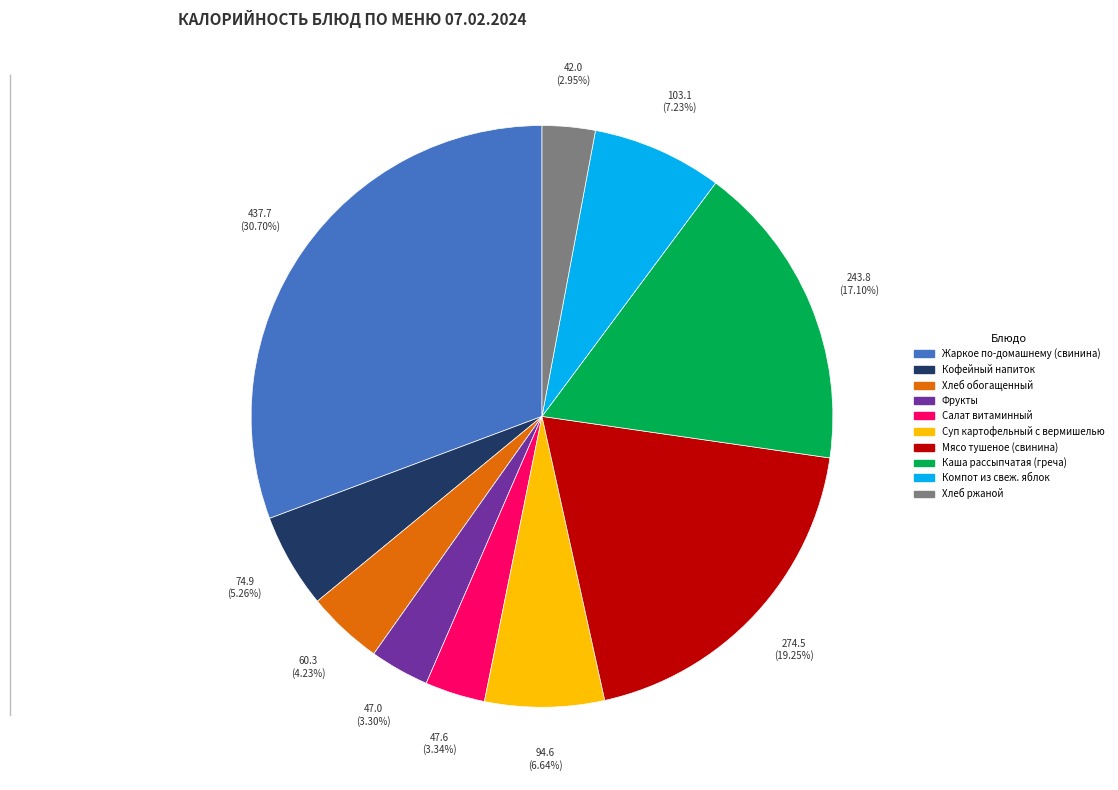

How much of the chart is everything except Жаркое по-домашнему (свинина)?

69.3%